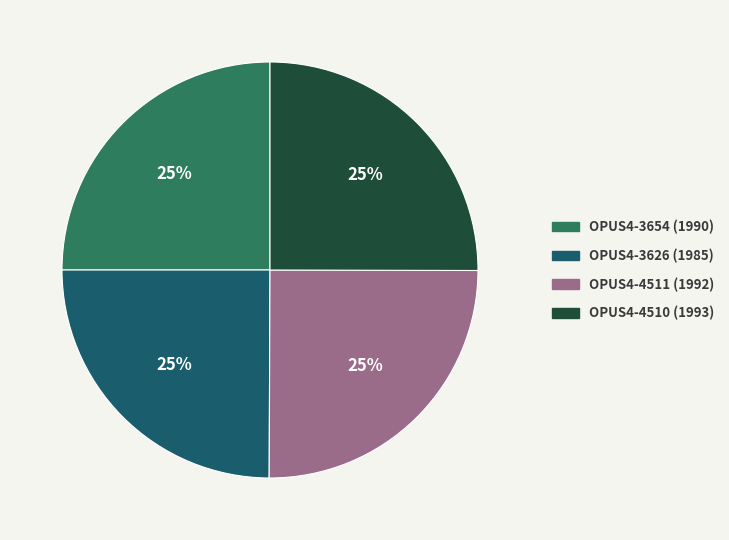

Approximately how many times larger is the value at OPUS4-3626 (1985) compared to OPUS4-4511 (1992)?

1.0